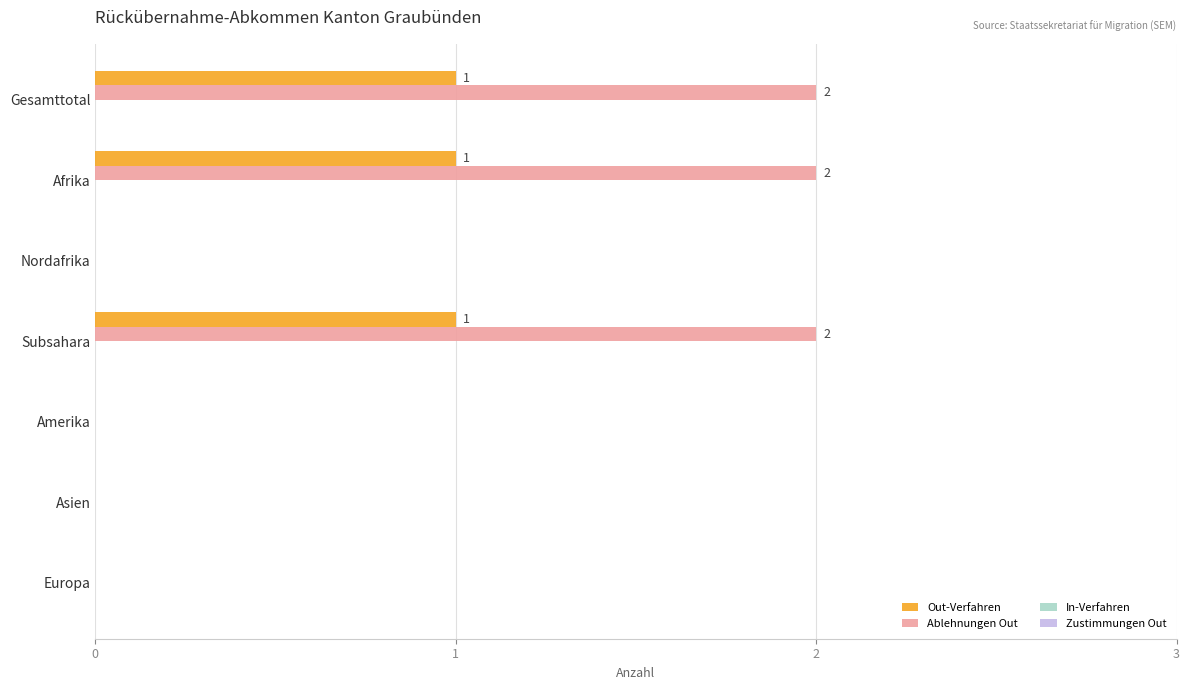

What is the greatest value displayed?

2